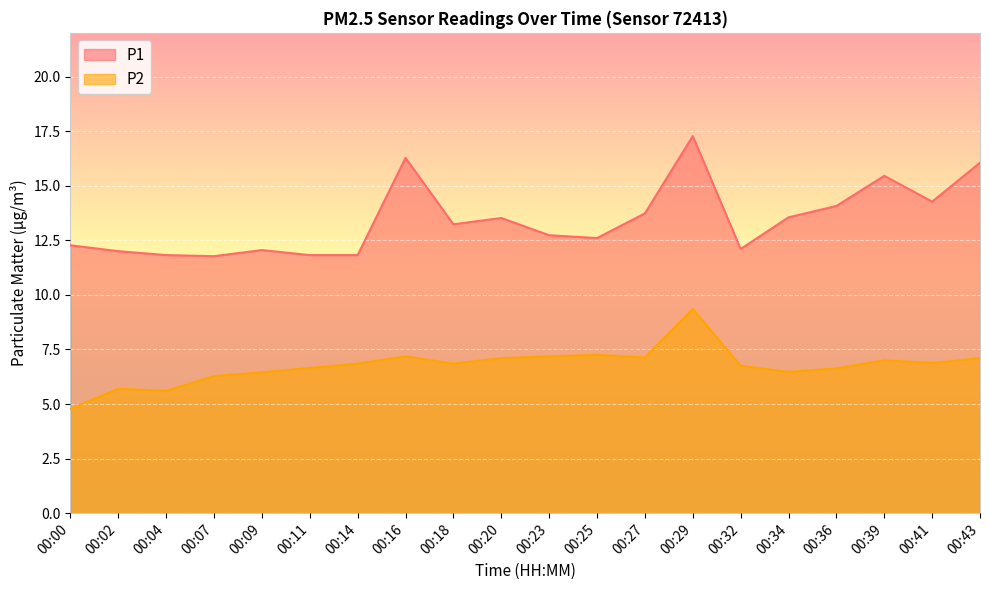

What are all the series names shown in the legend?

P1, P2